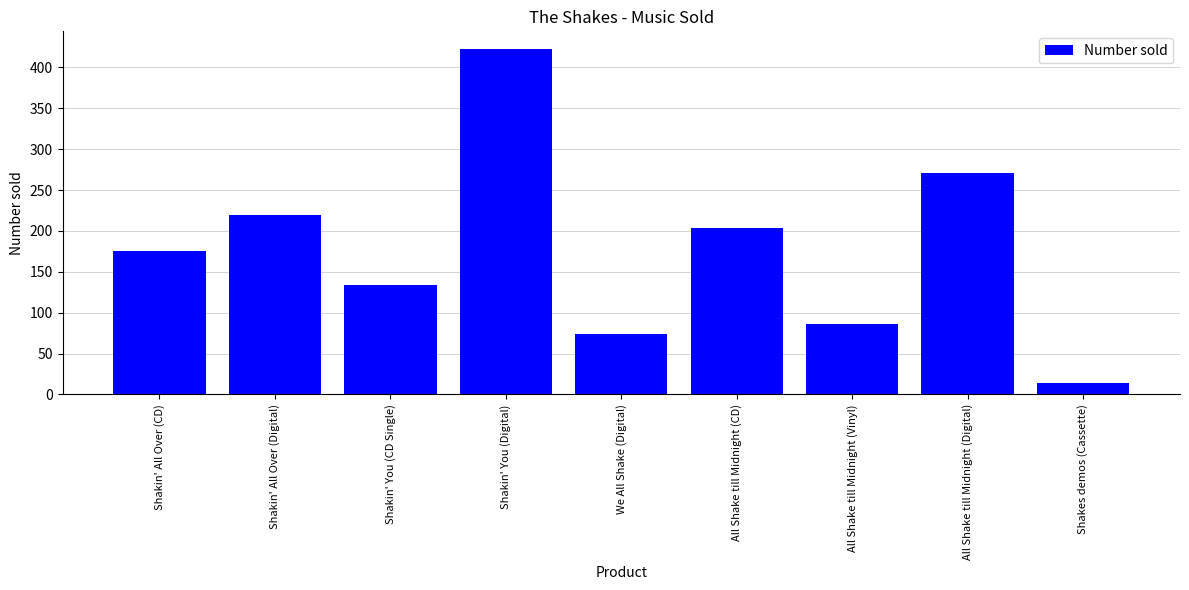

What is the maximum value shown in the chart?

423